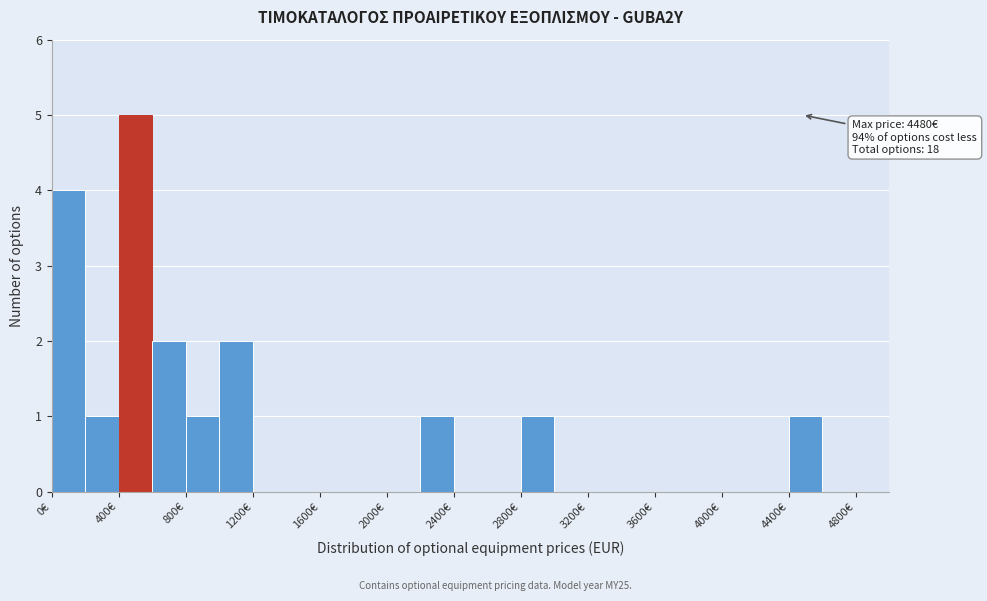

Over which range of the x-axis is the bar tallest?

400 to 600